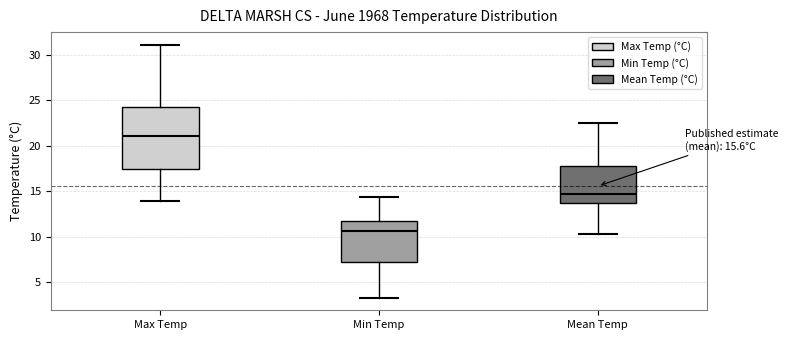

Comparing the boxes themselves (not the whiskers), which one is the tallest?

Max Temp